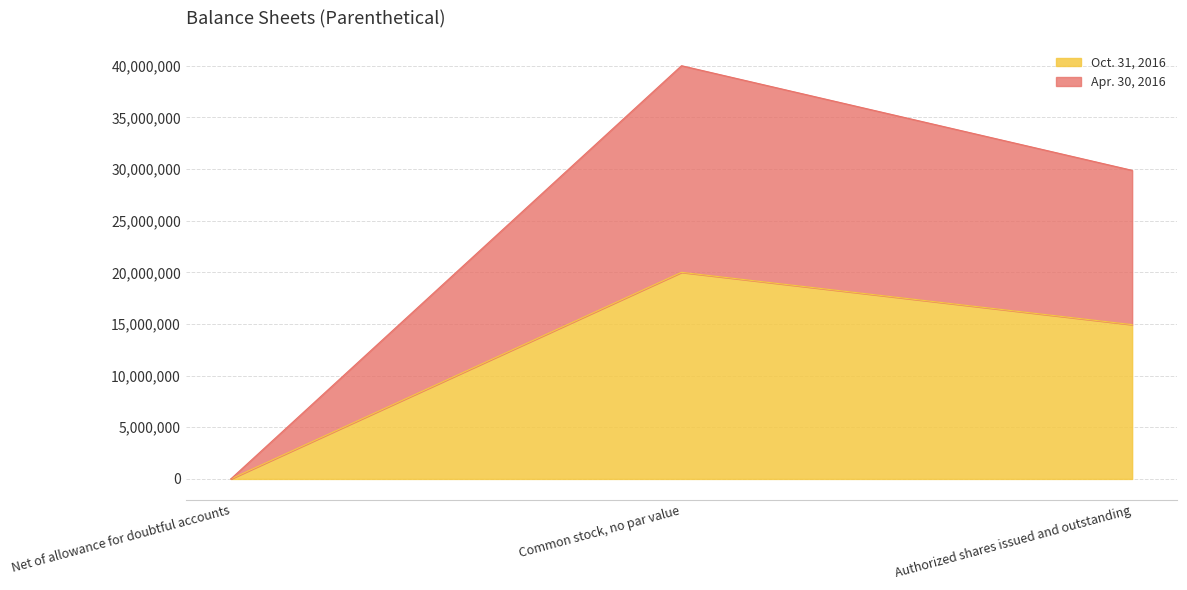

List the series in order of their overall mean, highest first.

Apr. 30, 2016, Oct. 31, 2016